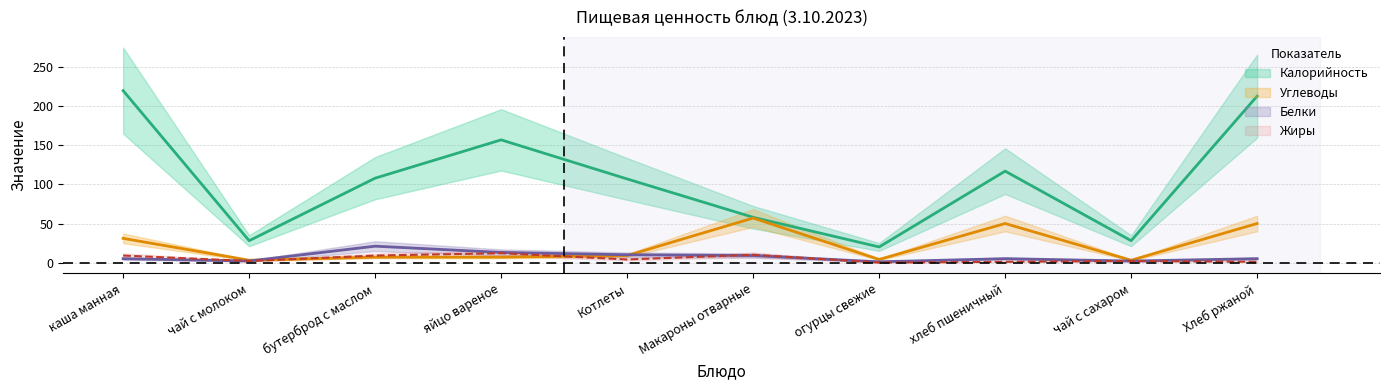

What is the sum of the Белки values at каша манная and Хлеб ржаной?

10.0